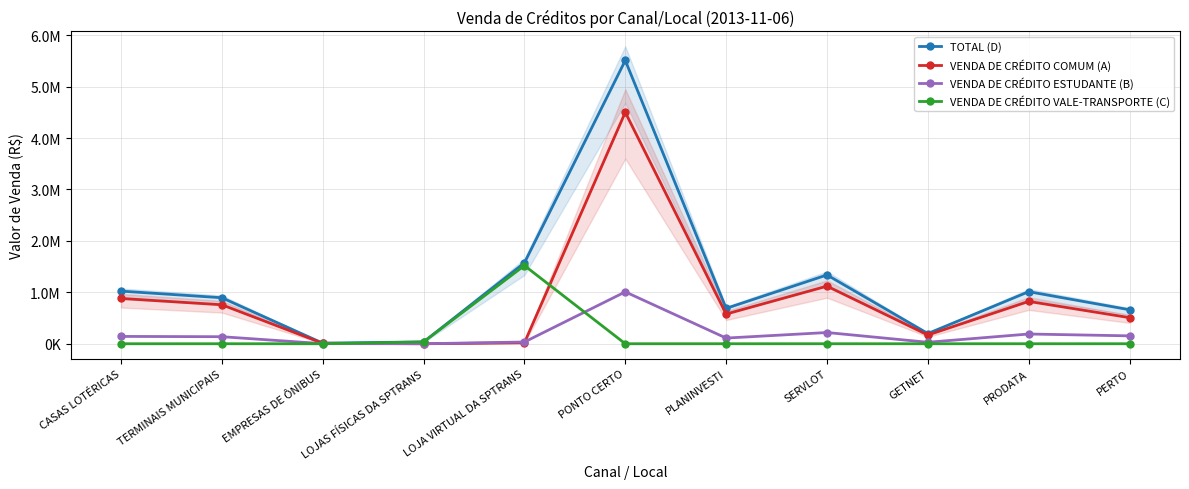

What is the label of the 5th point from the right?

PLANINVESTI